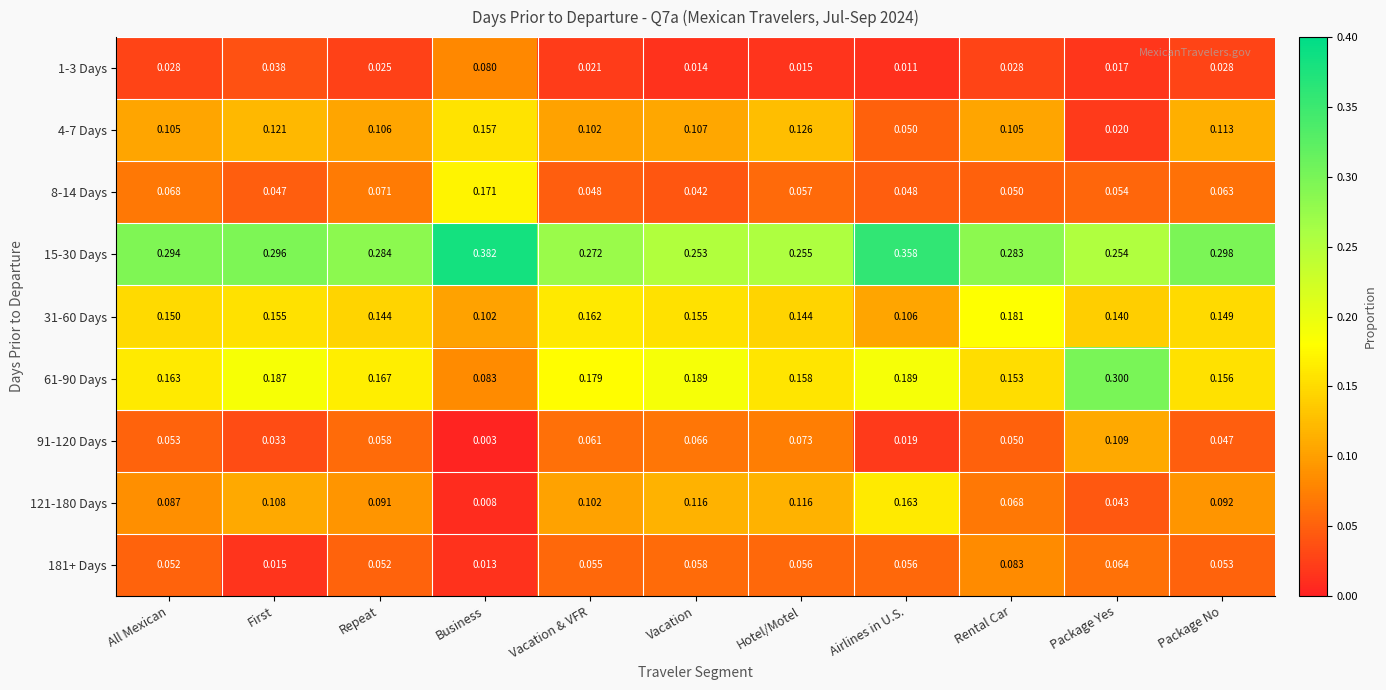

At which category is the sum across all series the highest?

Vacation & VFR